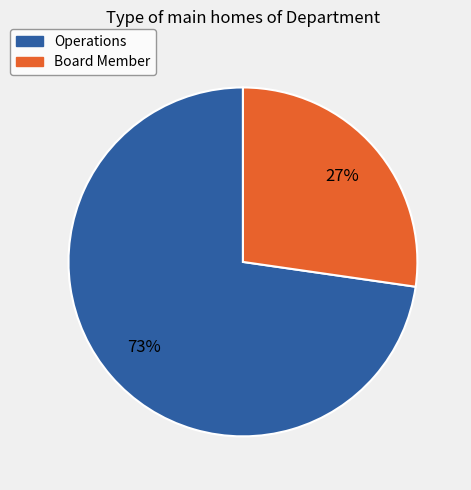

How many segments does this pie chart have?

2